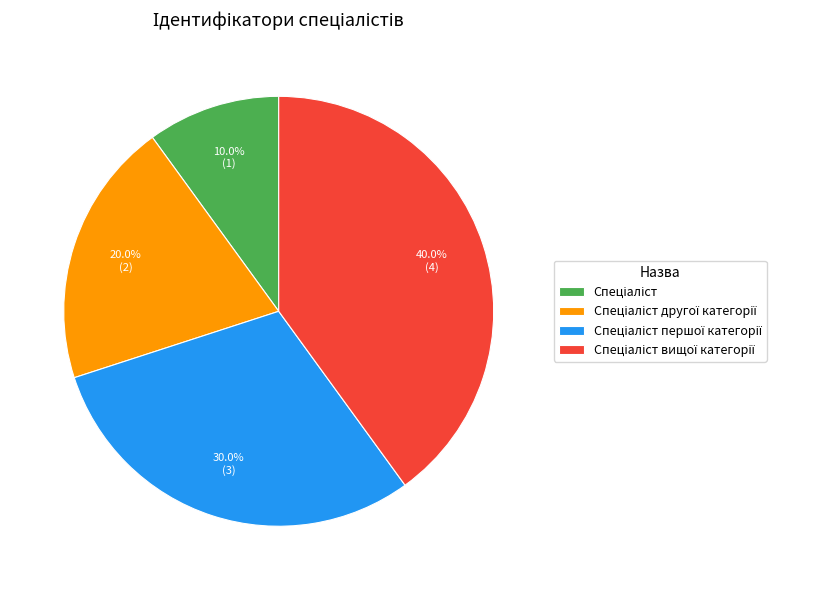

How many slices are in this pie chart?

4